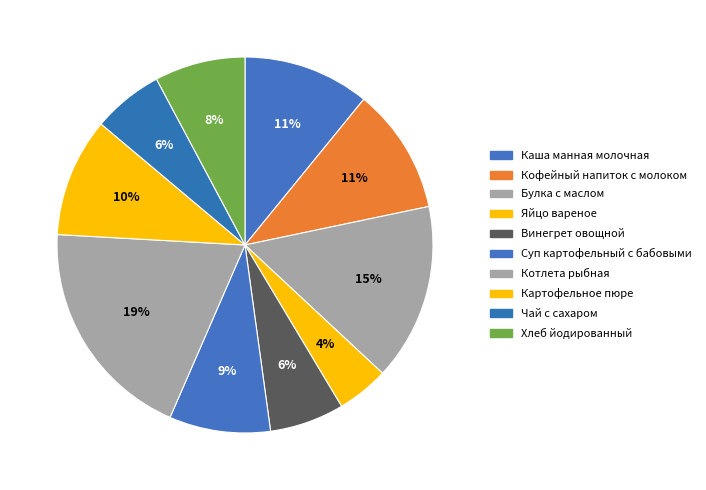

Which category has the smallest portion of the pie?

Яйцо вареное